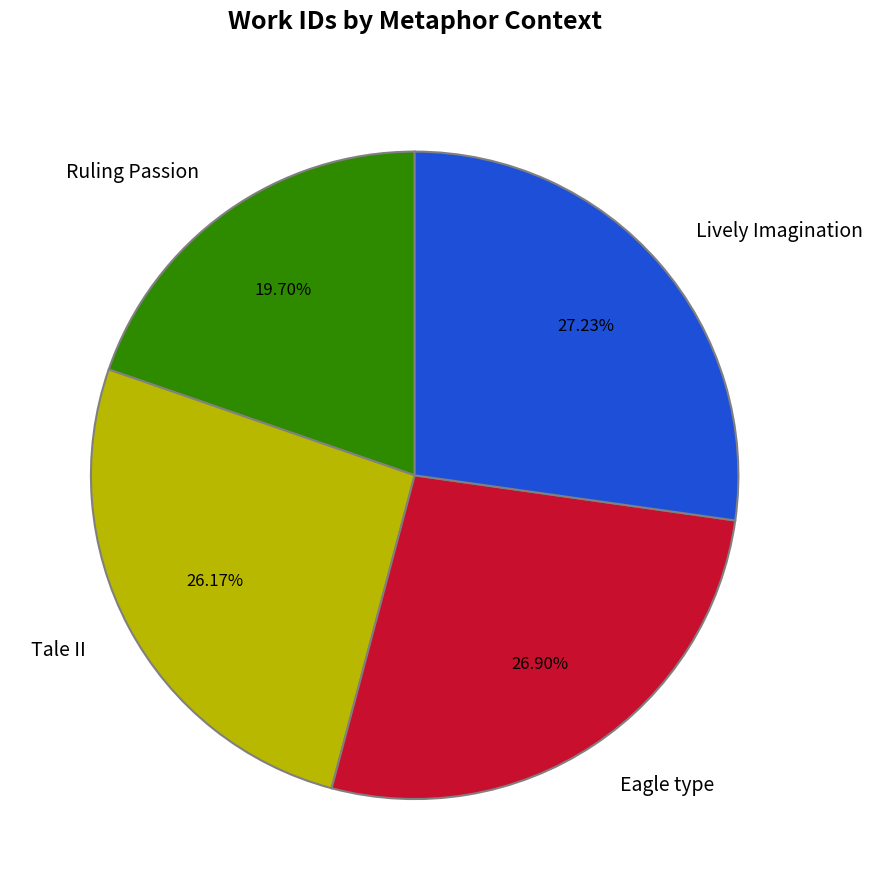

What percentage is NOT represented by Ruling Passion?

80.3%